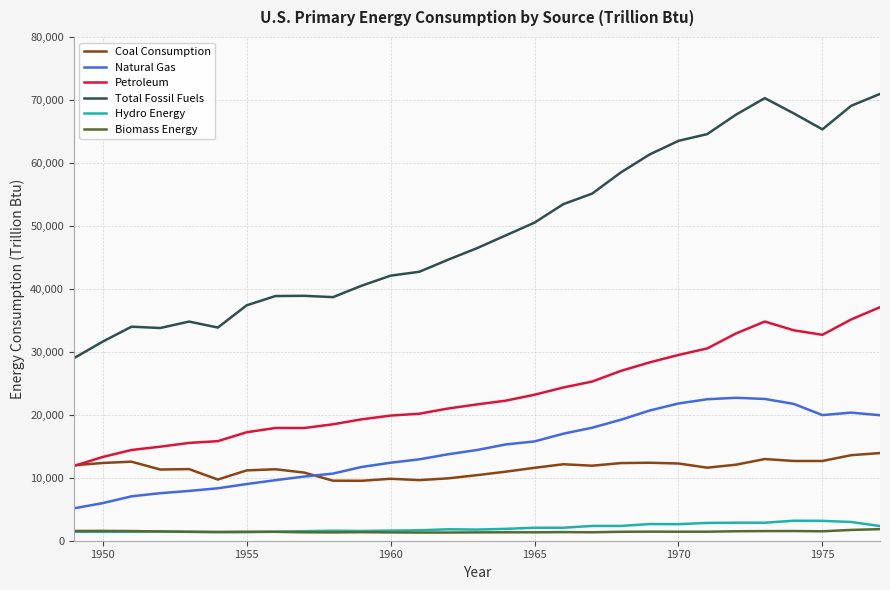

Which series has the largest total across all categories?

Total Fossil Fuels